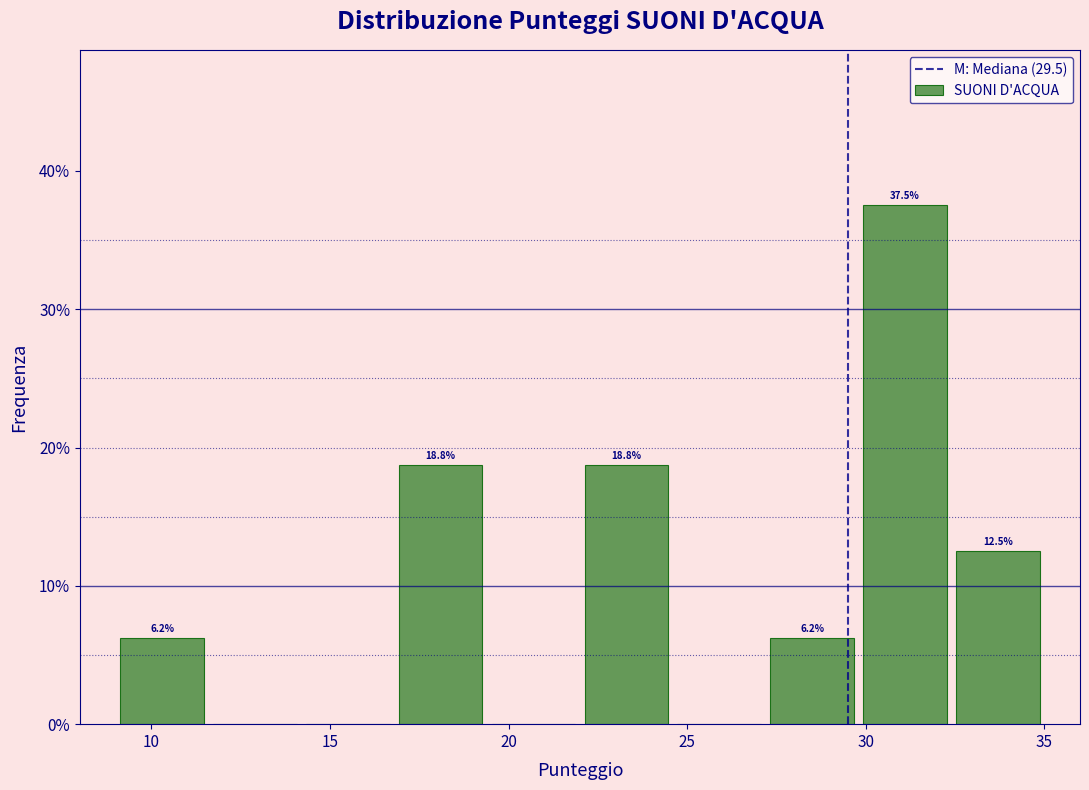

Which range on the x-axis has the tallest bar?

29.8 to 32.4